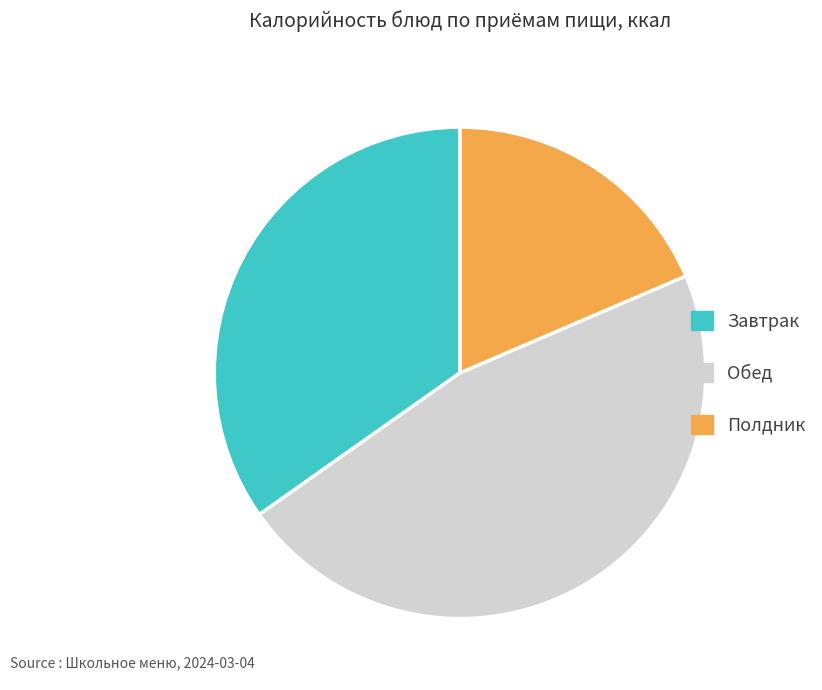

Is there a majority slice in this chart?

No